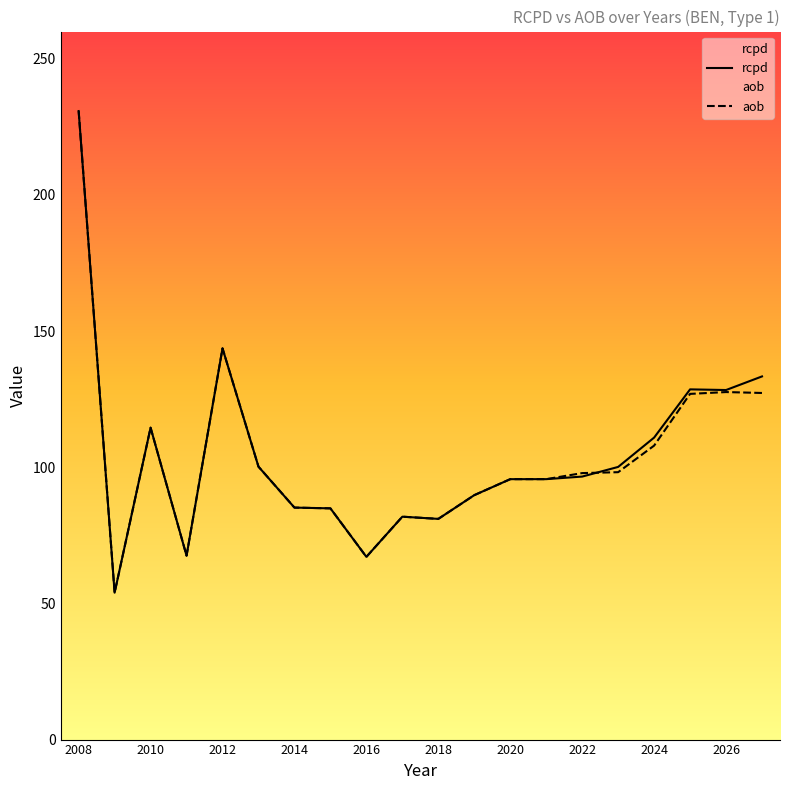

Reading left to right, what are all the values shown in this chart?

rcpd: 230.8	53.9	114.5	67.5	143.7	100.2	85.2	84.9	67.1	81.9	81.0	89.8	95.6	95.6	96.6	100.1	110.9	128.6	128.4	133.4
aob: 230.8	53.9	114.5	67.5	143.7	100.2	85.2	84.9	67.1	81.9	81.0	89.8	95.6	95.6	97.9	98.2	107.9	126.9	127.6	127.3